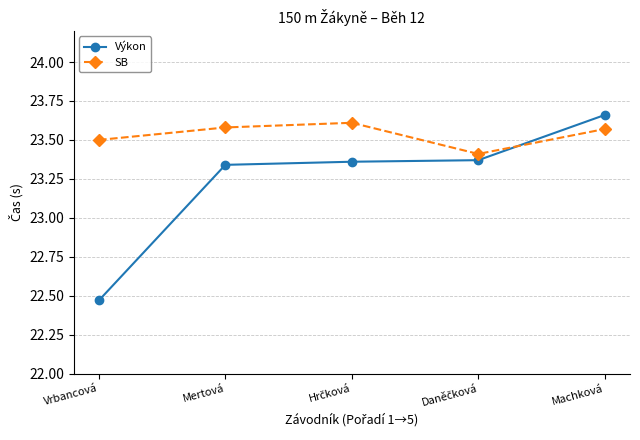

What is the approximate value of SB at Vrbancová?

23.5